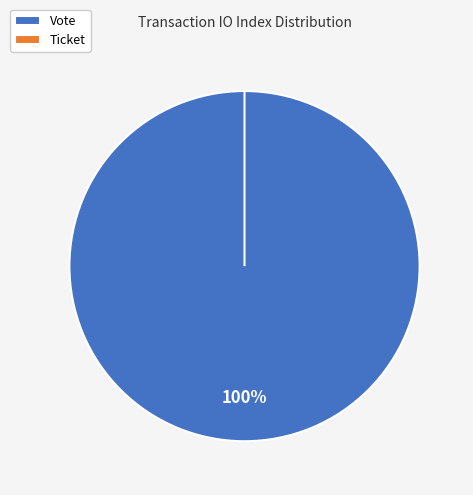

Is the sum of Ticket and Vote greater than half?

Yes